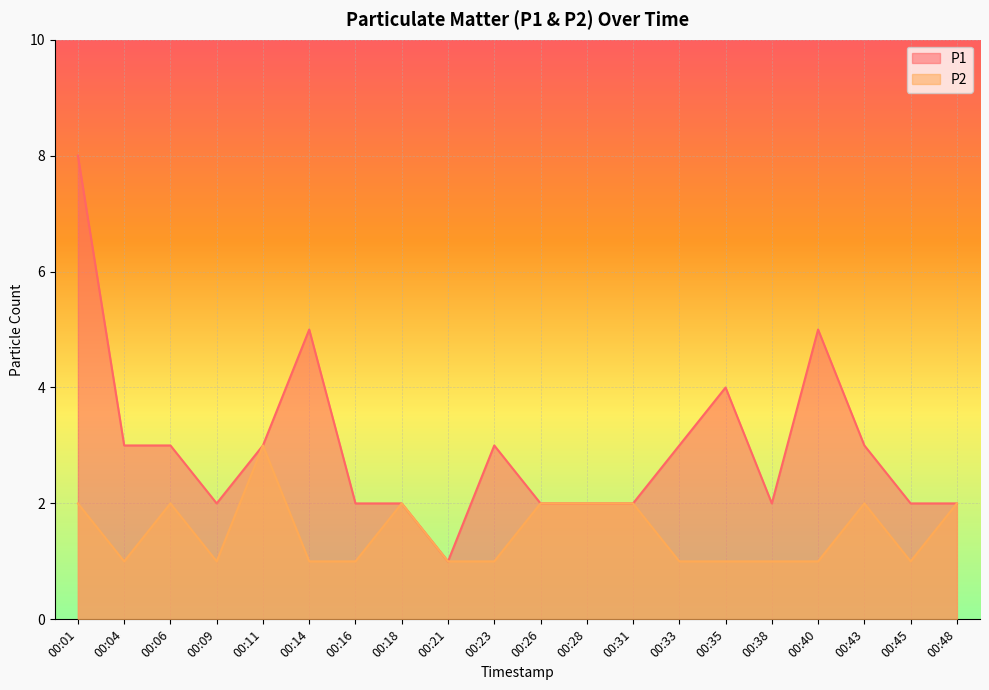

List the labels in order of P1 value, smallest first.

00:21, 00:09, 00:16, 00:18, 00:26, 00:28, 00:31, 00:38, 00:45, 00:48, 00:04, 00:06, 00:11, 00:23, 00:33, 00:43, 00:35, 00:14, 00:40, 00:01